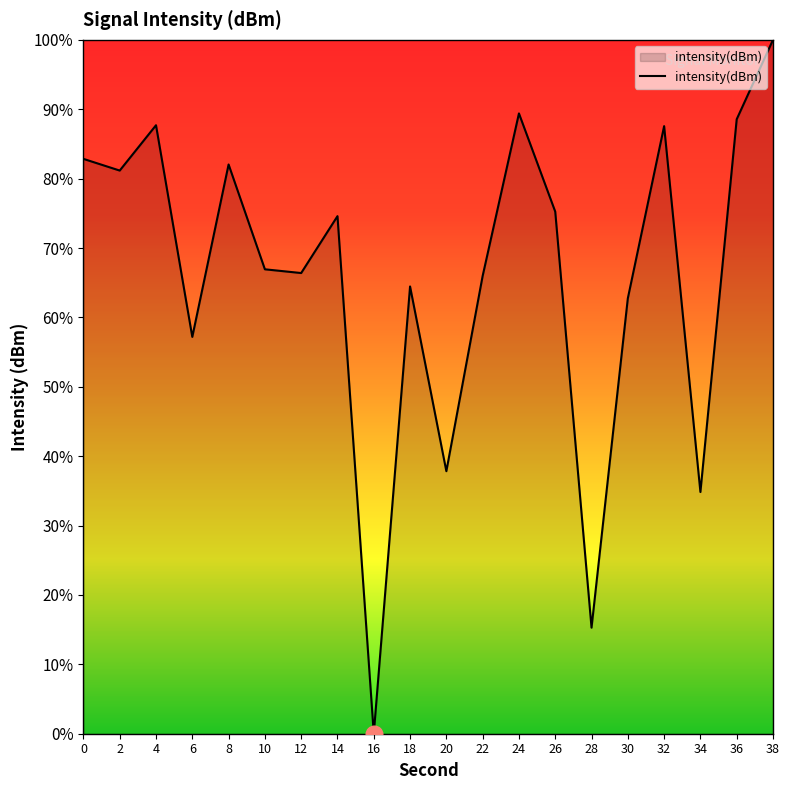

At which category does the data reach its first local peak?

4